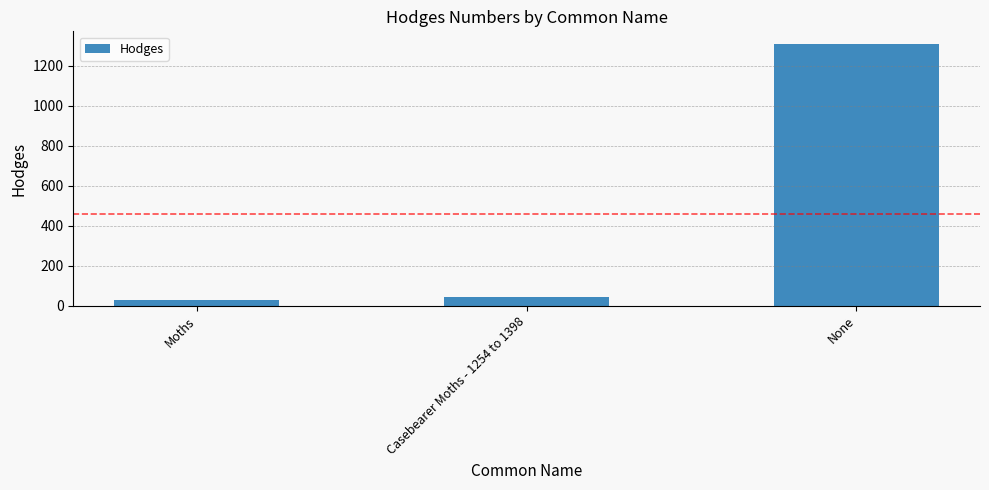

True or false: the data shows 778.4 at None.

False